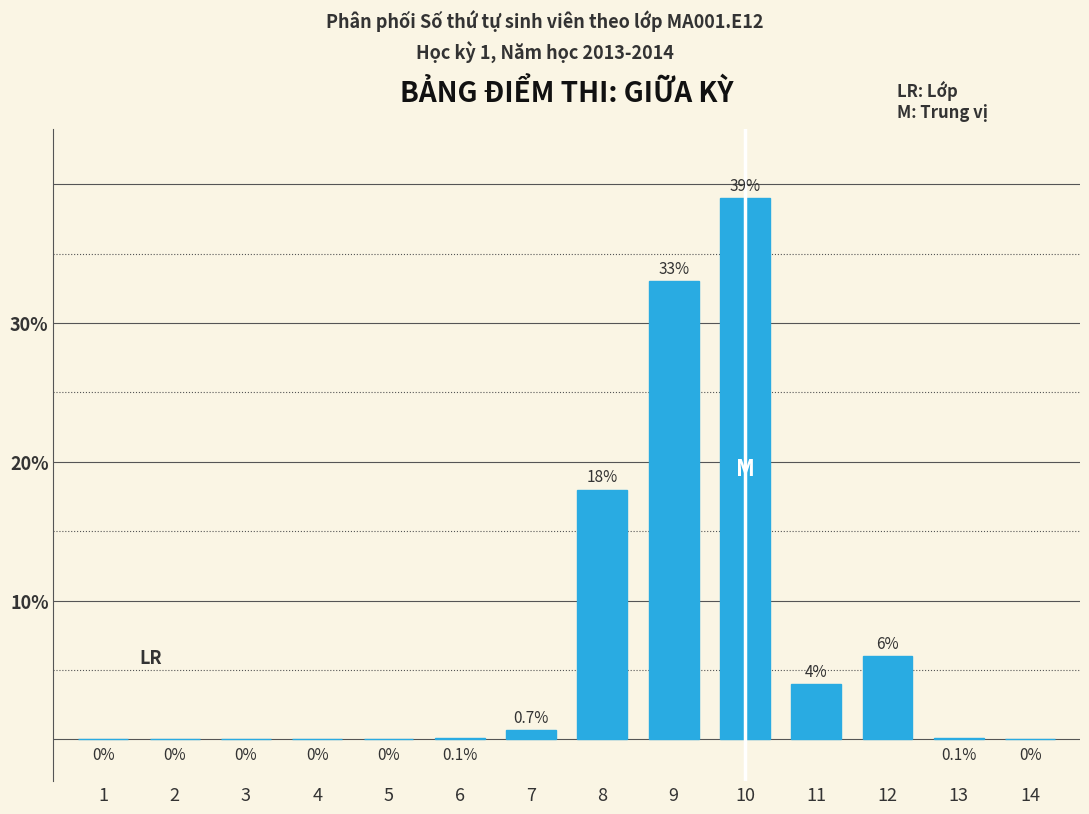

Reading left to right, transcribe all the data shown in this chart.

1=0.0	2=0.0	3=0.0	4=0.0	5=0.0	6=0.1	7=0.7	8=18.0	9=33.0	10=39.0	11=4.0	12=6.0	13=0.1	14=0.0